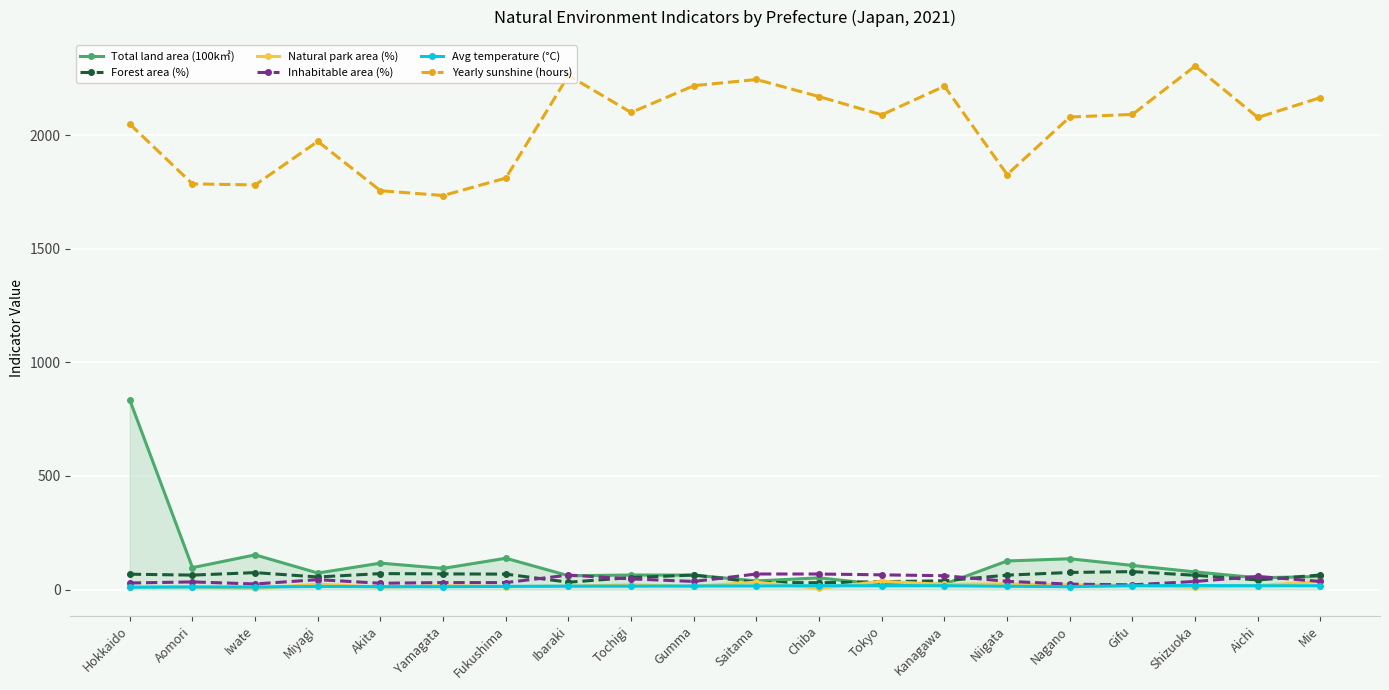

Which series has the largest total across all categories?

Yearly sunshine (hours)